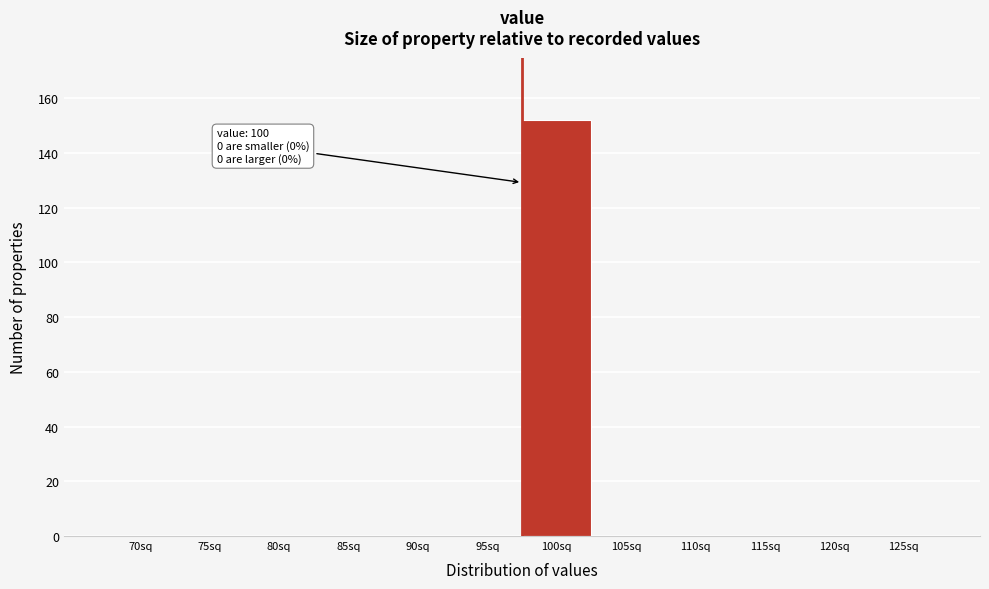

Reading right to left, extract all data points from this chart.

125sq=0	120sq=0	115sq=0	110sq=0	105sq=0	100sq=152	95sq=0	90sq=0	85sq=0	80sq=0	75sq=0	70sq=0